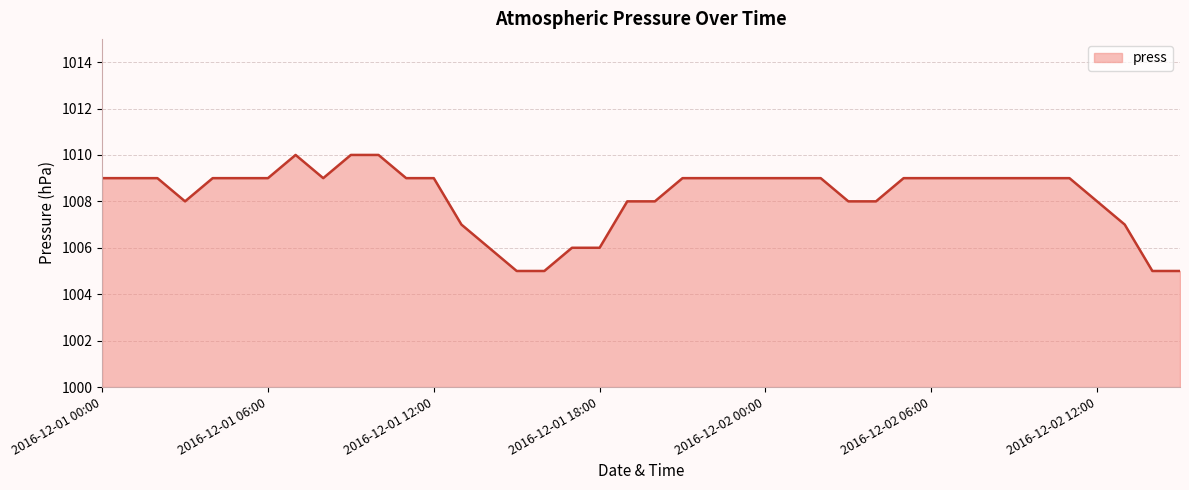

What is the difference between the maximum and minimum values?

5